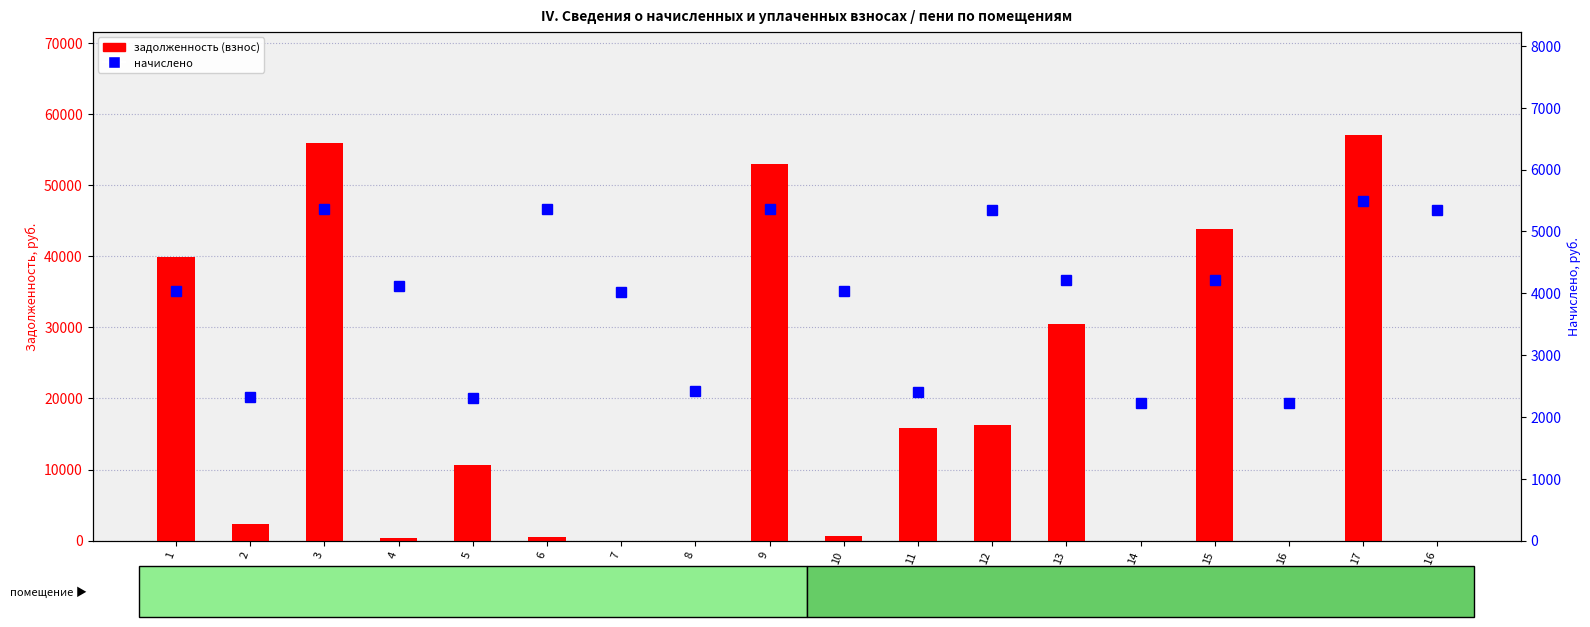

Is the value of задолженность (взнос) at 6 greater than the value of начислено at помещ 16?

No